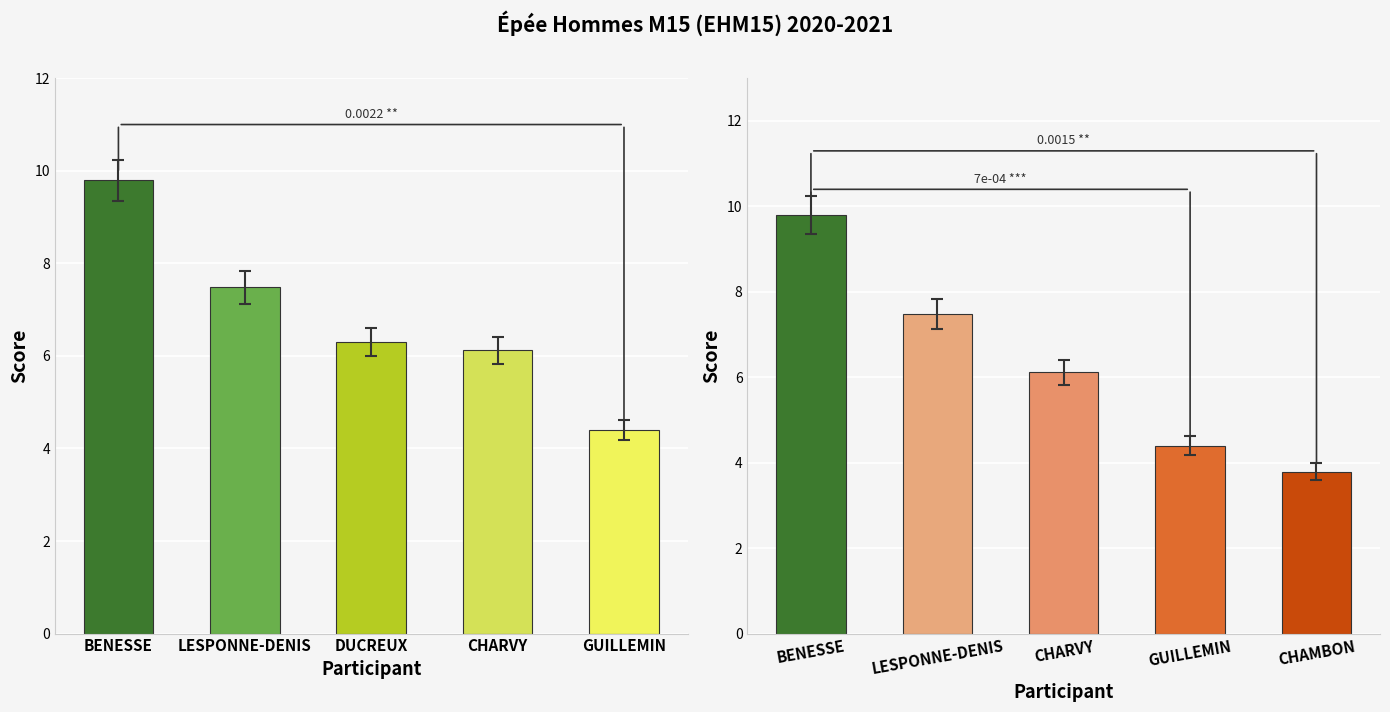

Reading right to left, list all the values displayed in this chart.

Score Villeneuve: 4.4	6.1	6.3	7.5	9.8
Score Cognac: 3.8	4.4	6.1	7.5	9.8